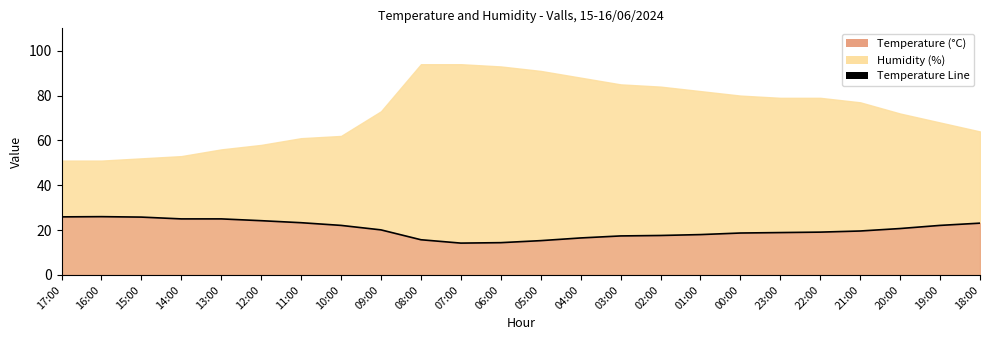

What is the ratio of the value at 13:00 to the value at 10:00?

1.1